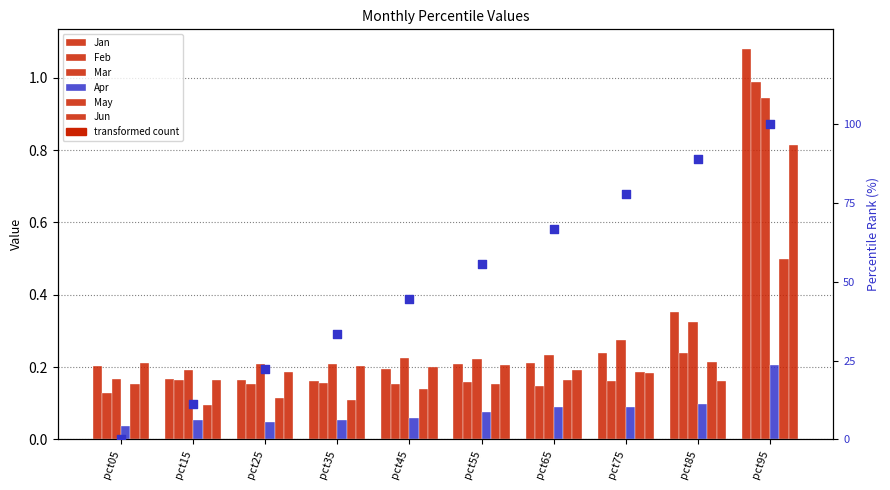

At which category is the sum across all series the highest?

pct95